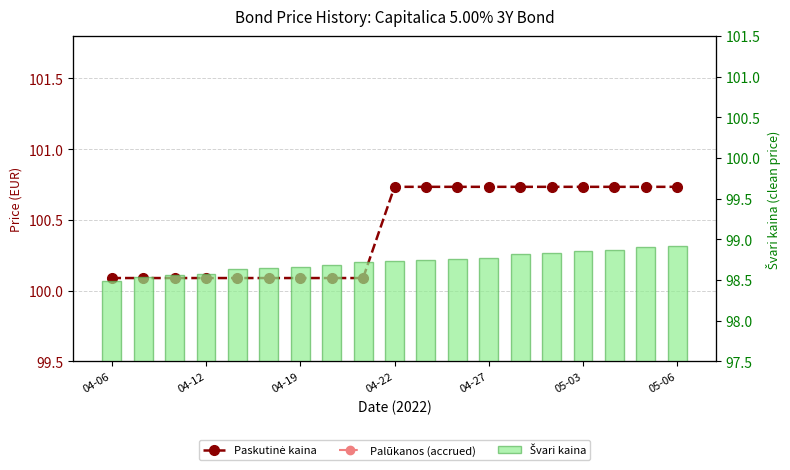

What is the total value across all series at 11?

374.6